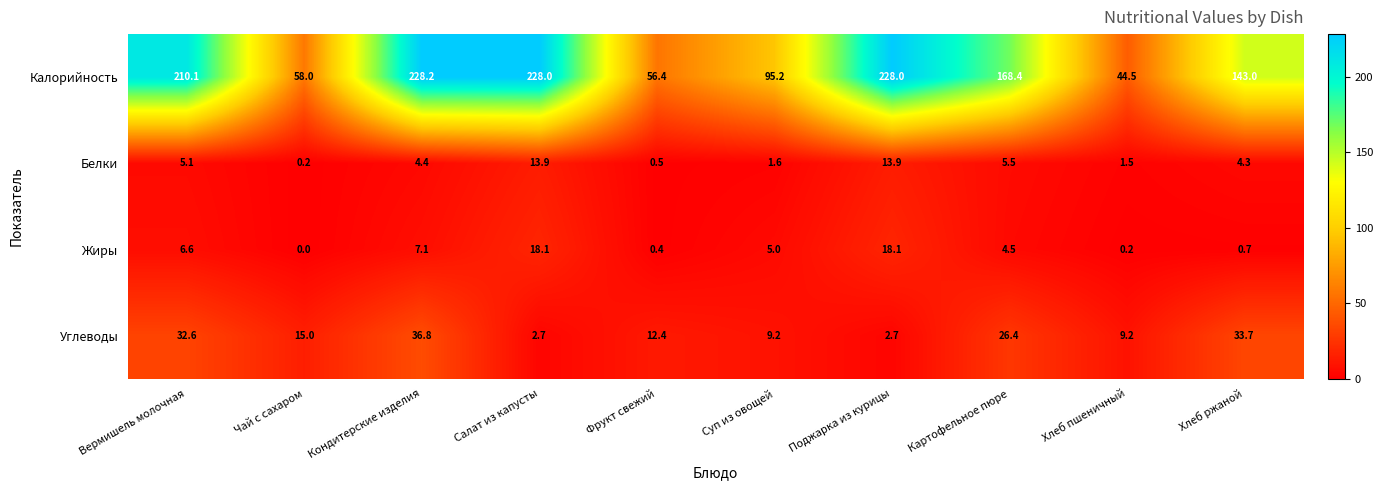

At Хлеб пшеничный, list the series in order from smallest to largest.

Жиры, Белки, Углеводы, Калорийность